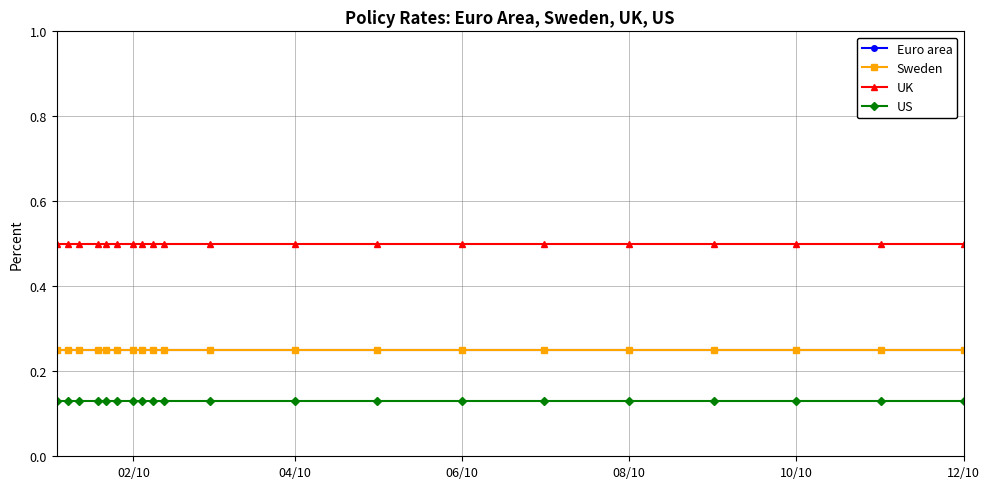

Does the chart have visible grid lines?

Yes